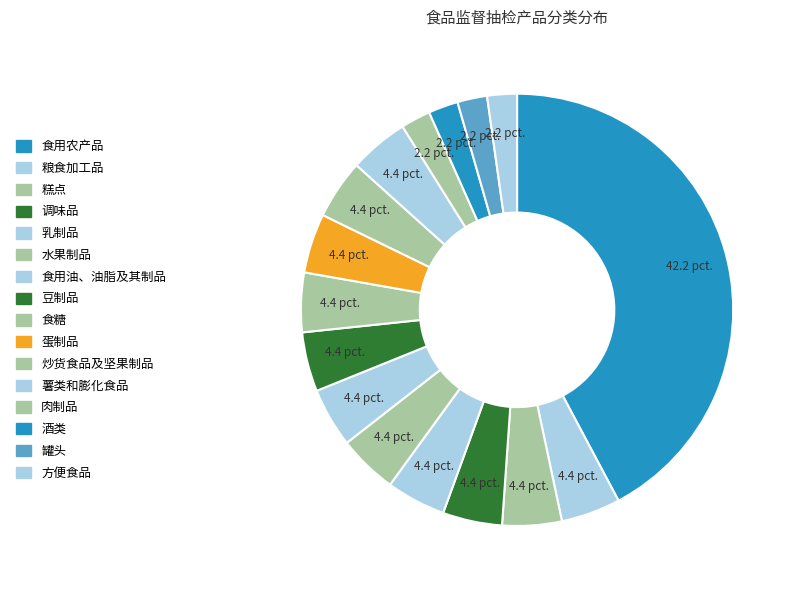

Count the number of slices in the pie.

16